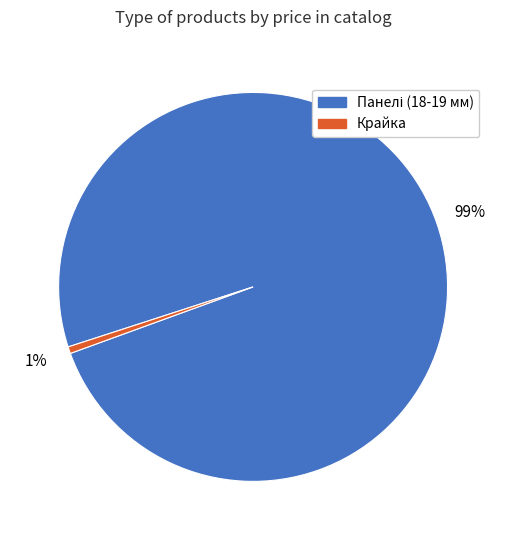

How many slices are in this pie chart?

2